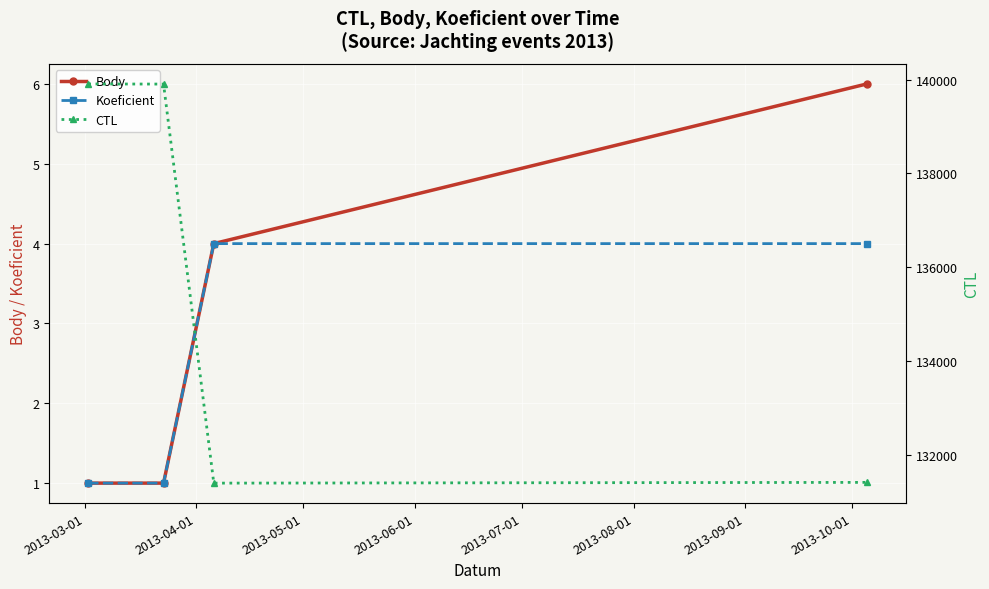

True or false: Koeficient and Body intersect in this chart.

False